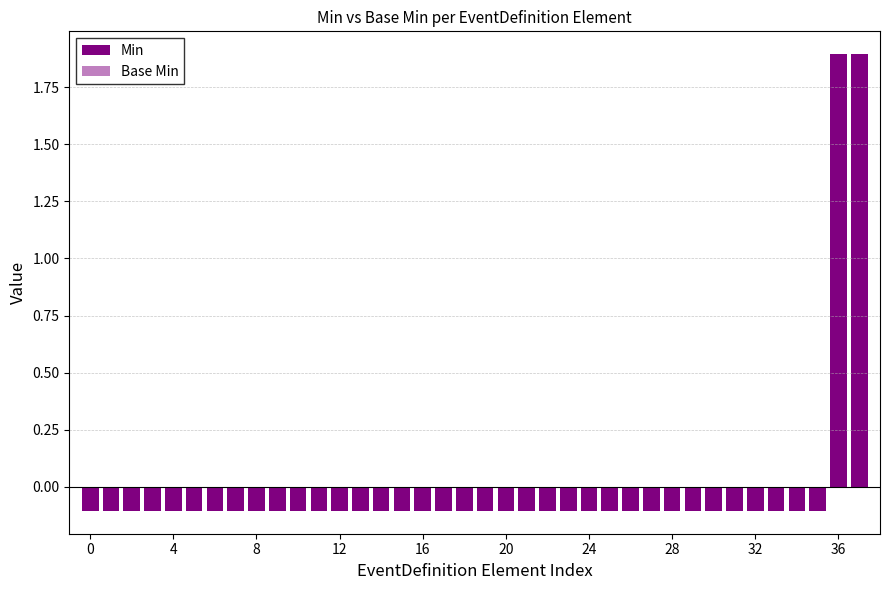

How many data points in Min are above 0?

2